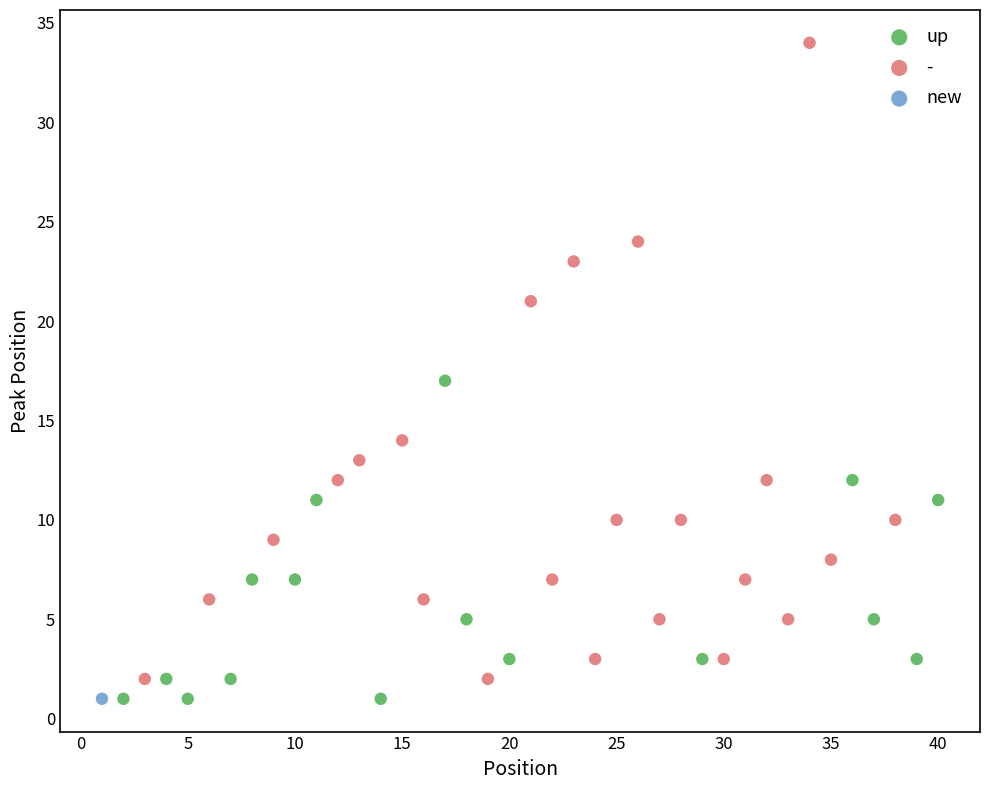

What are all the series names shown in the legend?

up, -, new